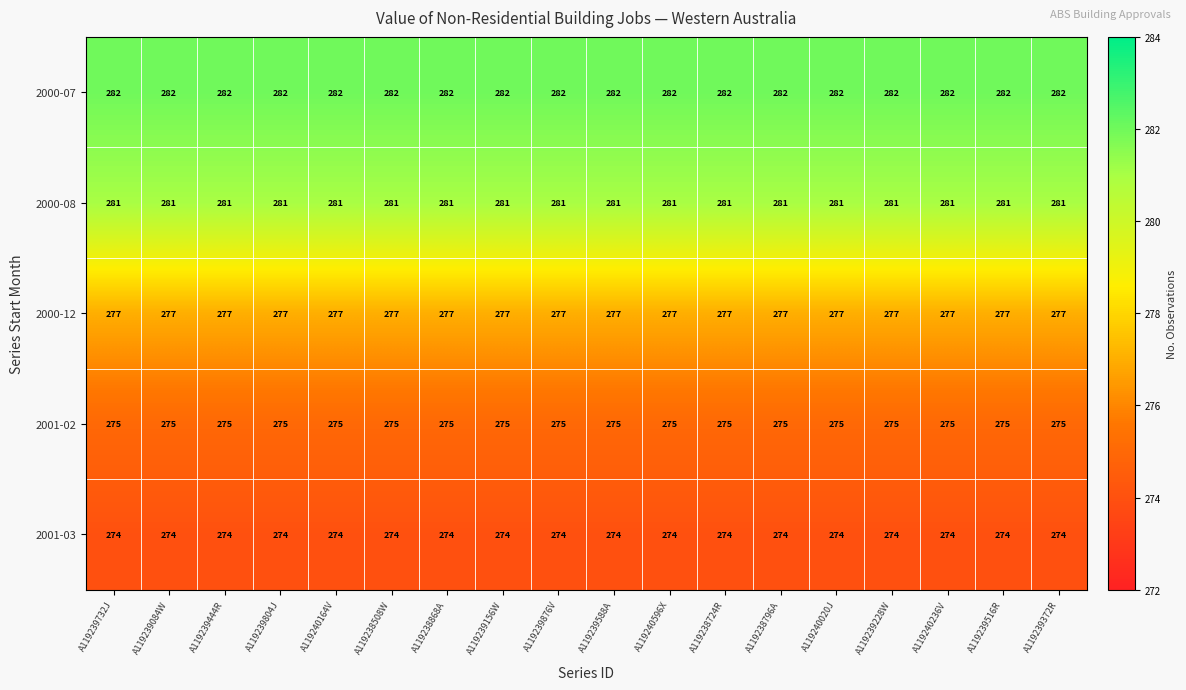

At A119239372R, list the series in order from smallest to largest.

2001-03, 2001-02, 2000-12, 2000-08, 2000-07